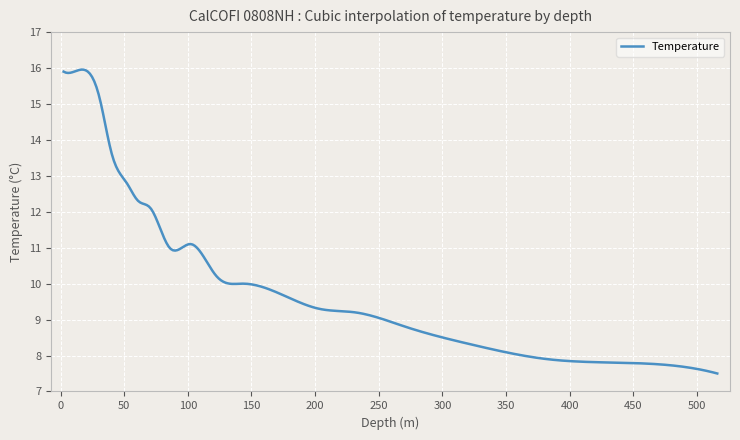

What is the smallest value displayed?

7.5